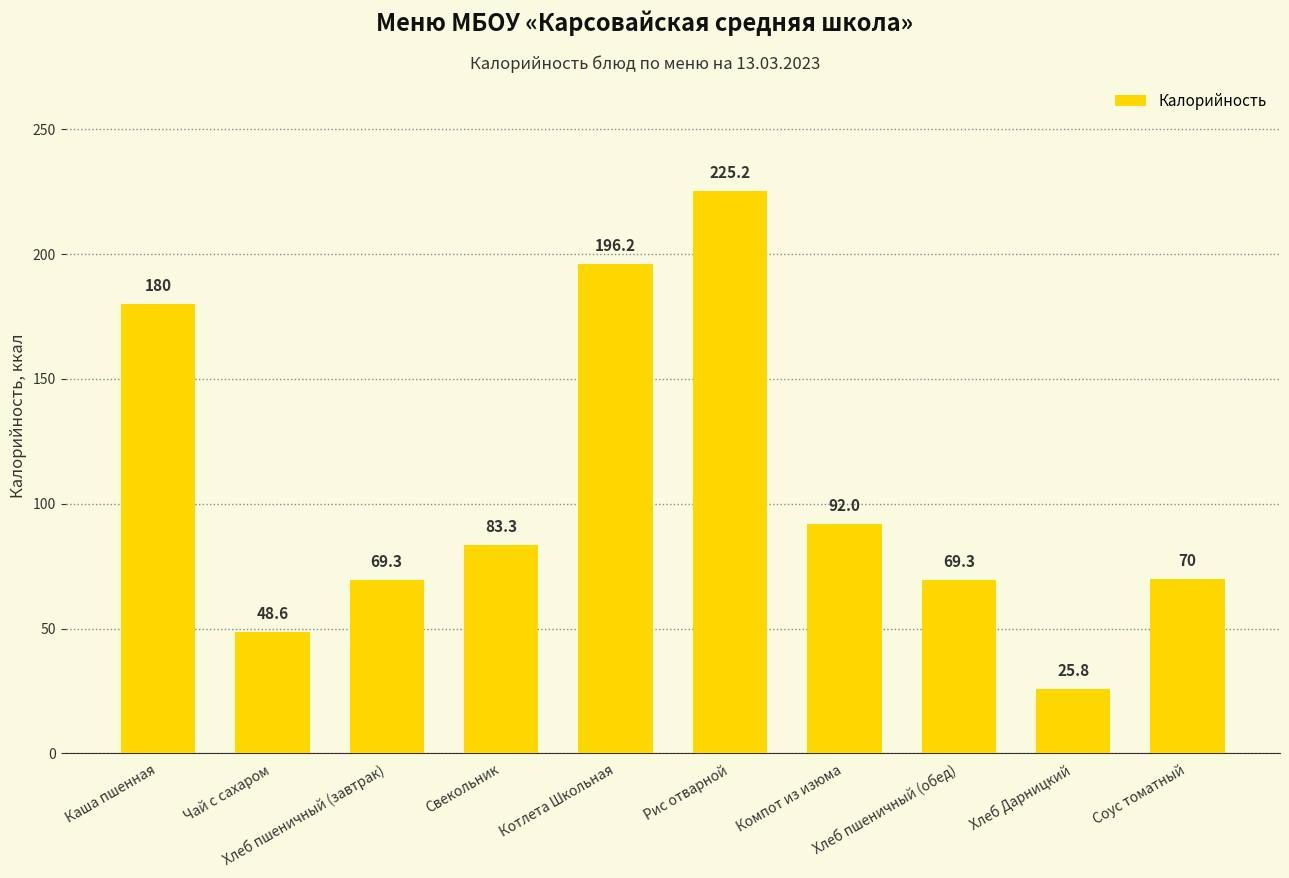

What is the difference between the values at Хлеб Дарницкий and Свекольник?

57.6